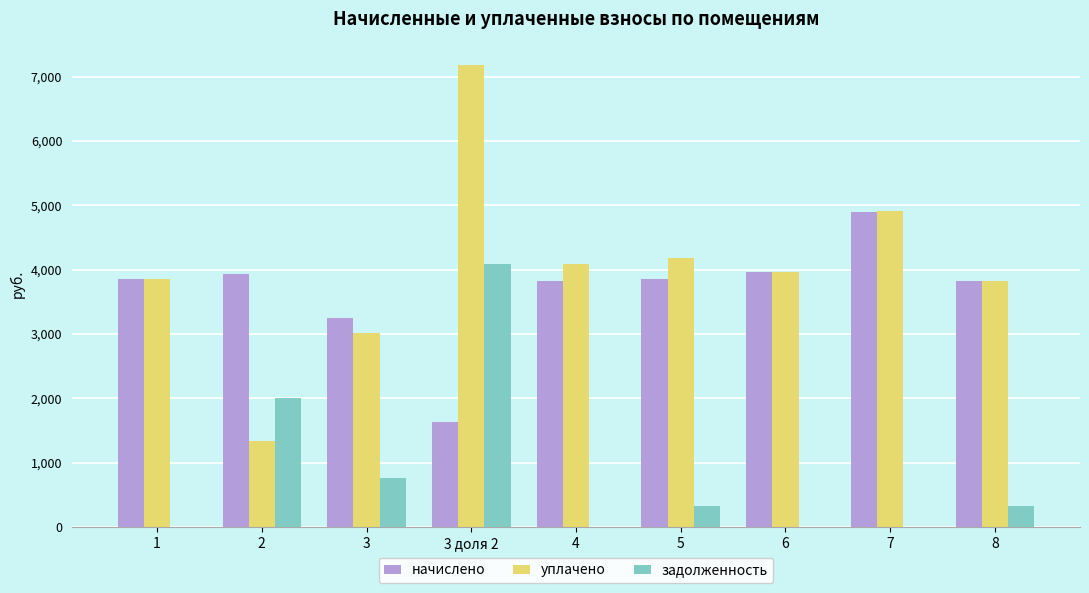

What is the highest value of the начислено series?

4903.6